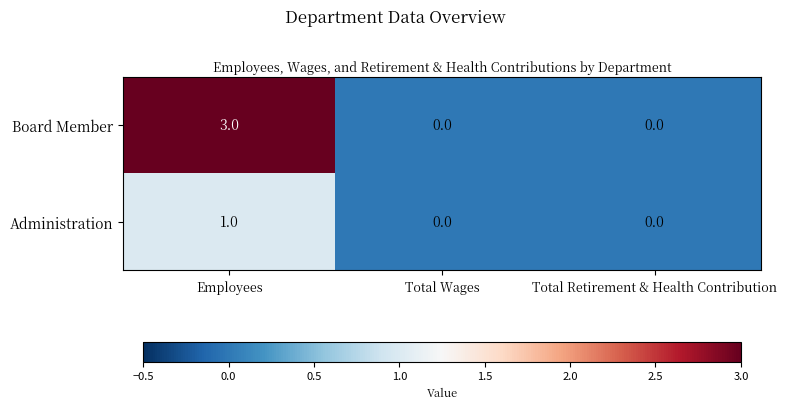

Reading left to right, transcribe all the data shown in this chart.

Board Member: 3	0	0
Administration: 1	0	0